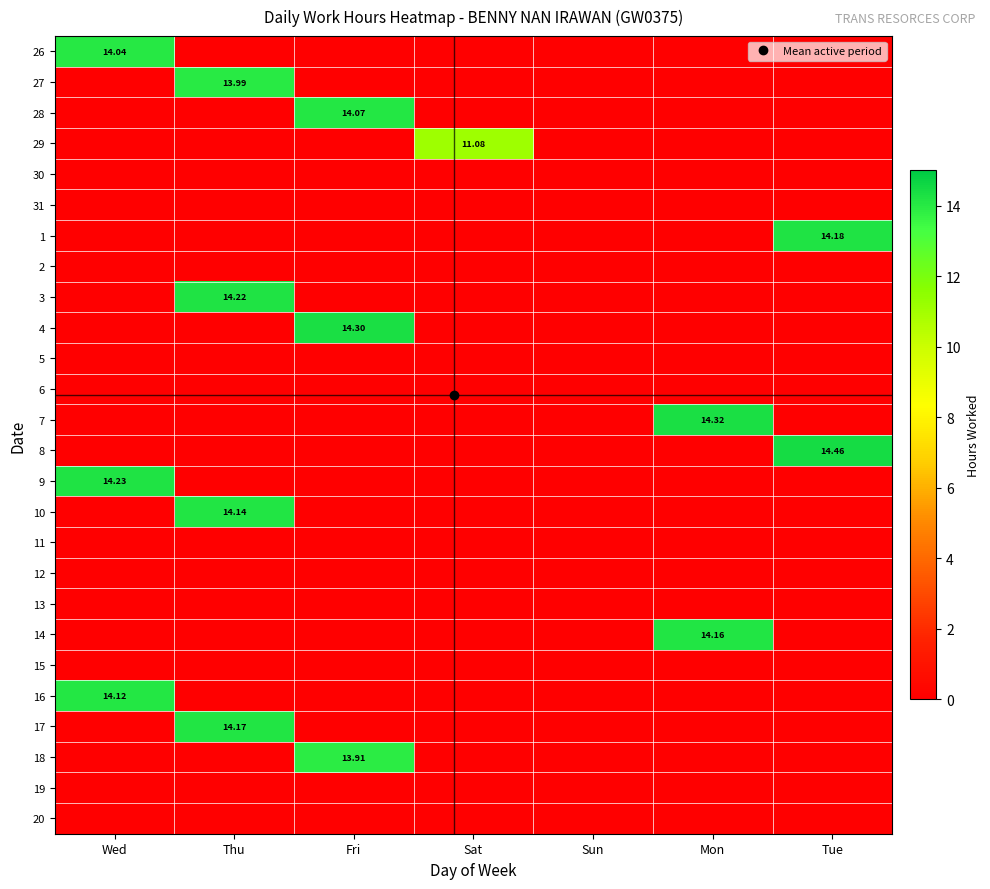

List the labels in order of 20 value, largest first.

Wed, Thu, Fri, Sat, Sun, Mon, Tue